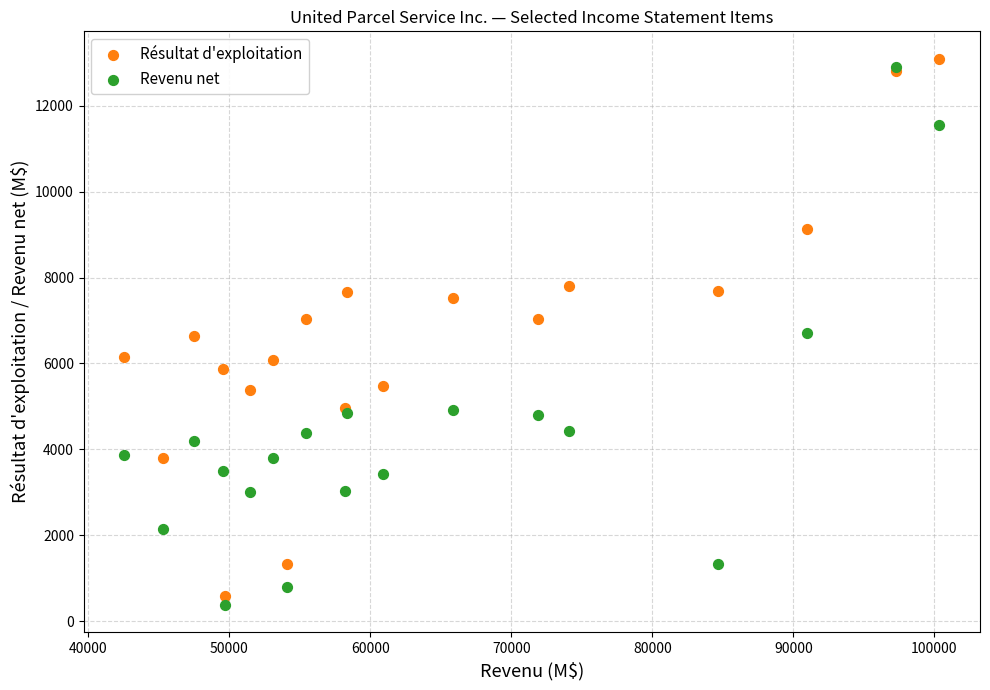

What are all the series names shown in the legend?

Résultat d'exploitation, Revenu net